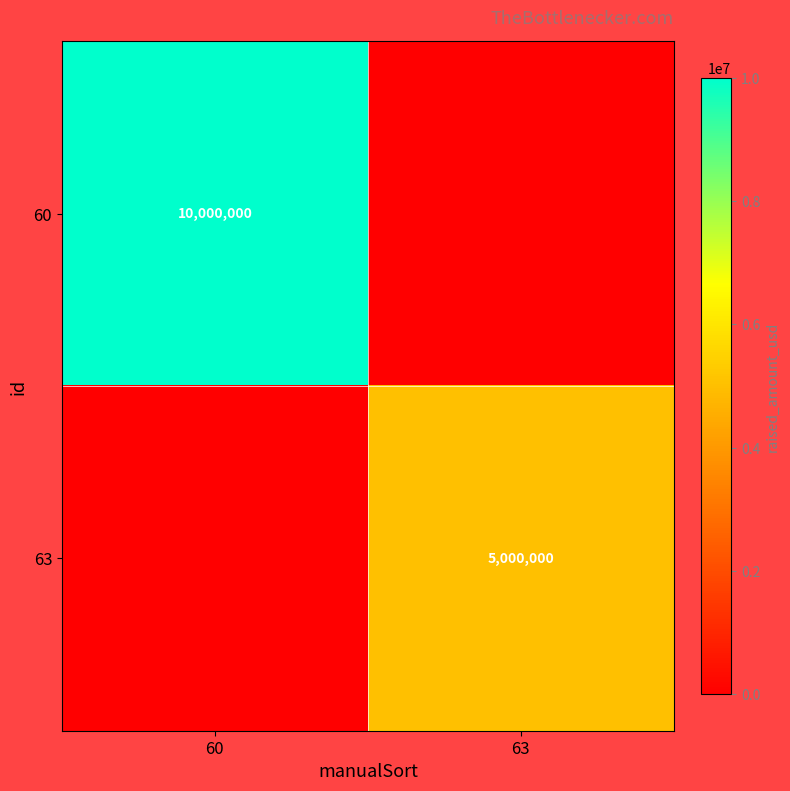

The 60 series shows 10000000 at 60. True or false?

True